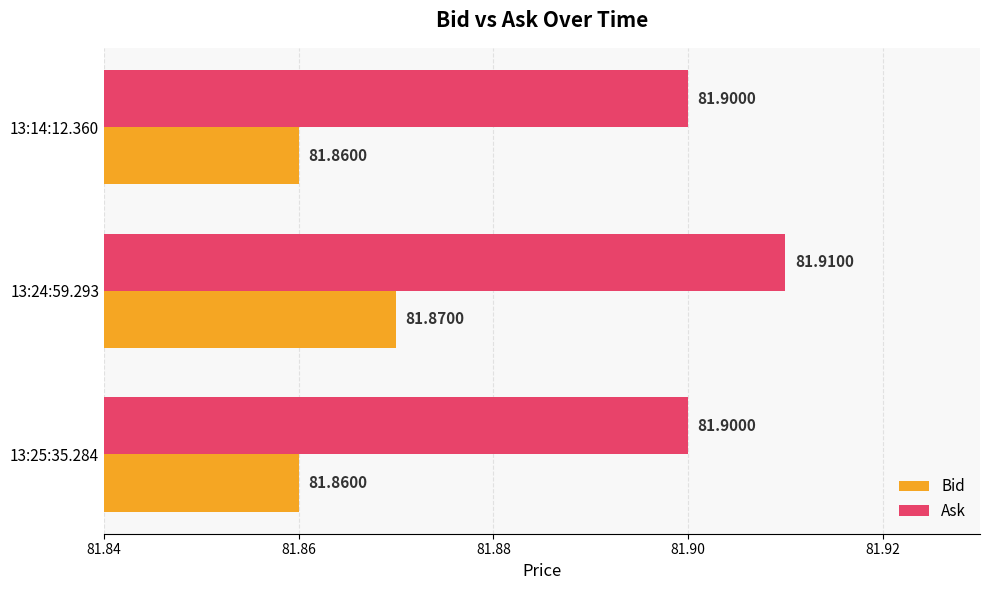

Which series has the largest total across all categories?

Ask